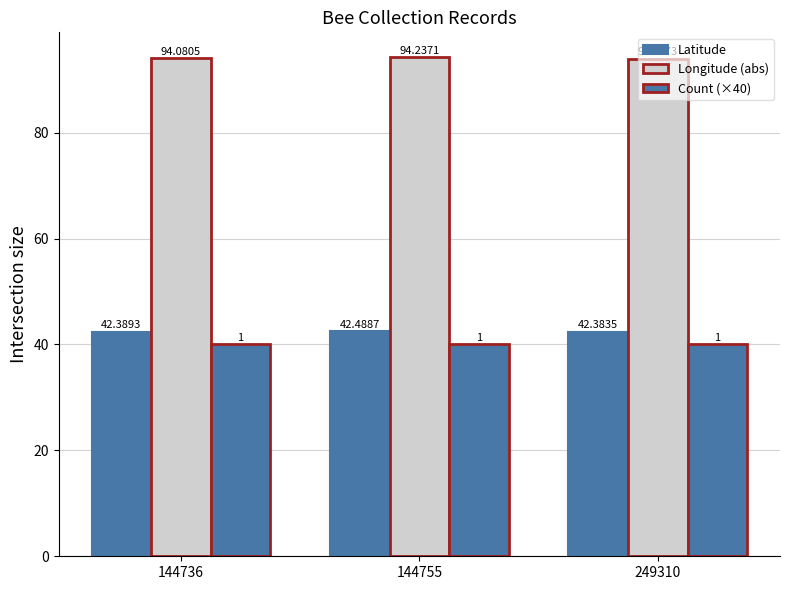

How many bars are there in total?

9